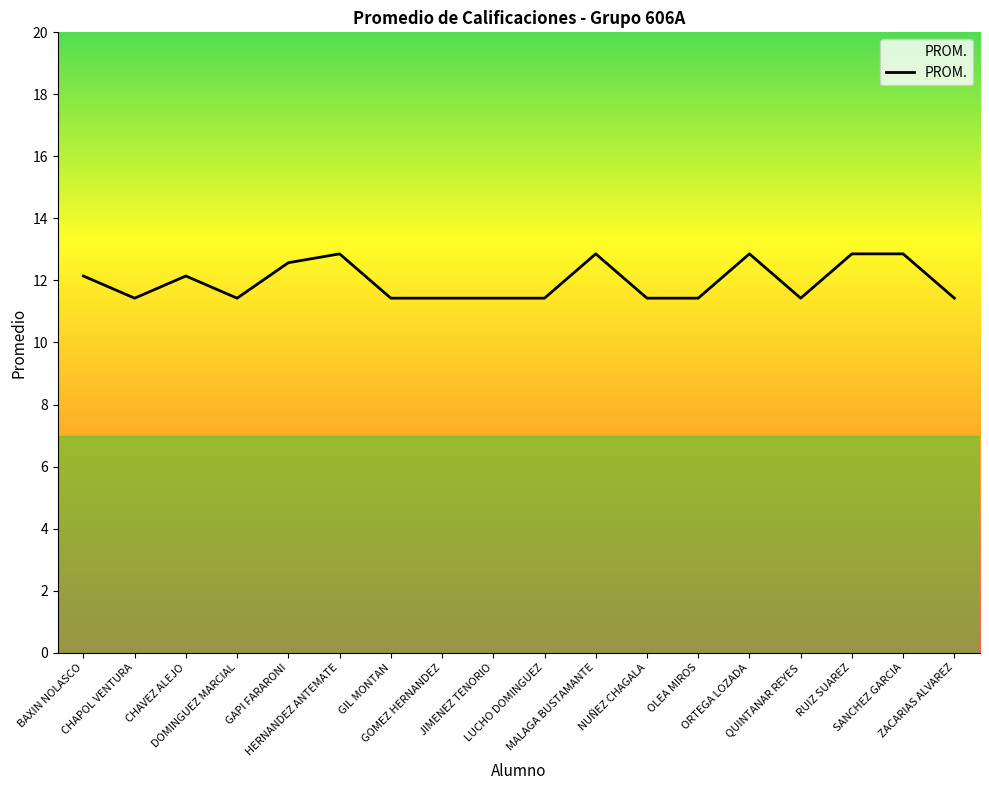

Where is the first local maximum?

CHAVEZ ALEJO